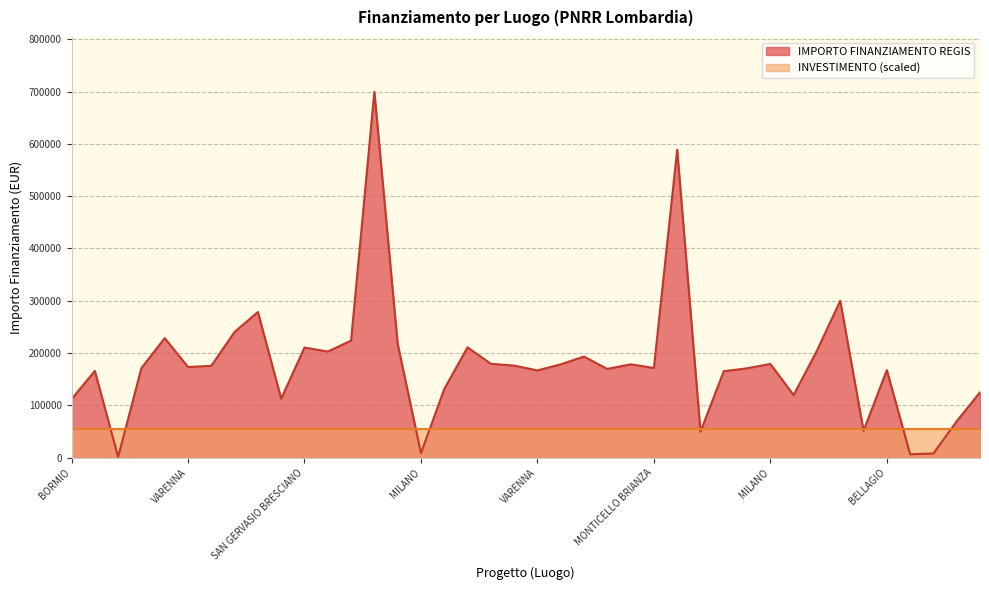

True or false: the data shows 3179.8 at MILANO.

False